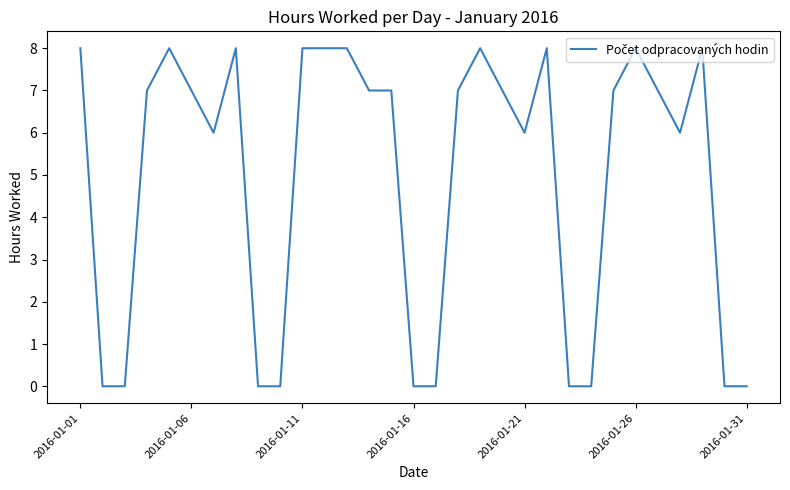

What is the greatest value displayed?

8